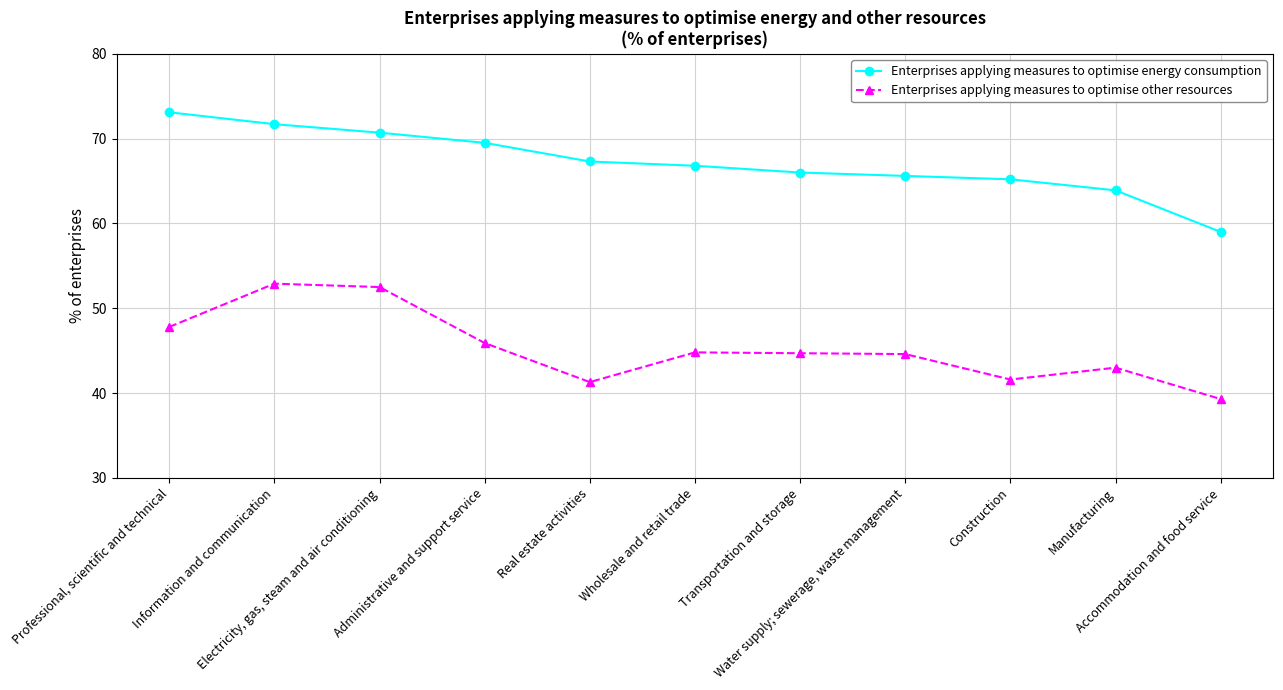

What are all the series names shown in the legend?

Enterprises applying measures to optimise energy consumption, Enterprises applying measures to optimise other resources